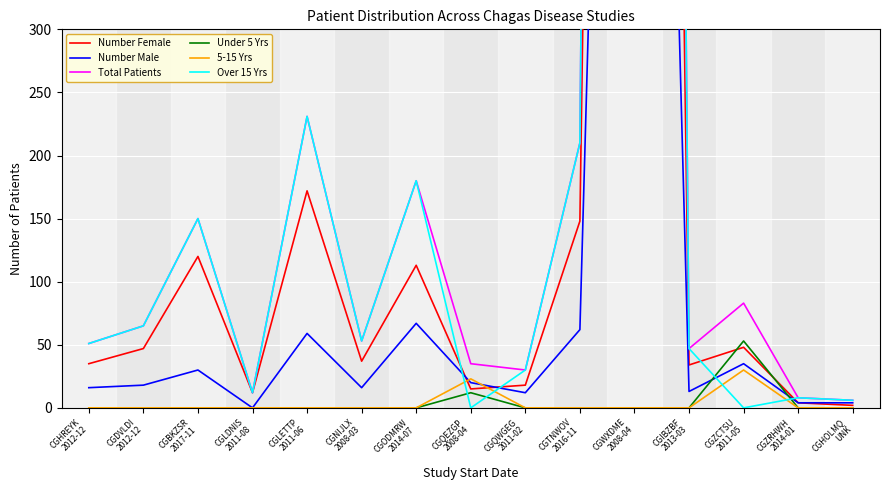

Which series has the largest total across all categories?

Total Patients